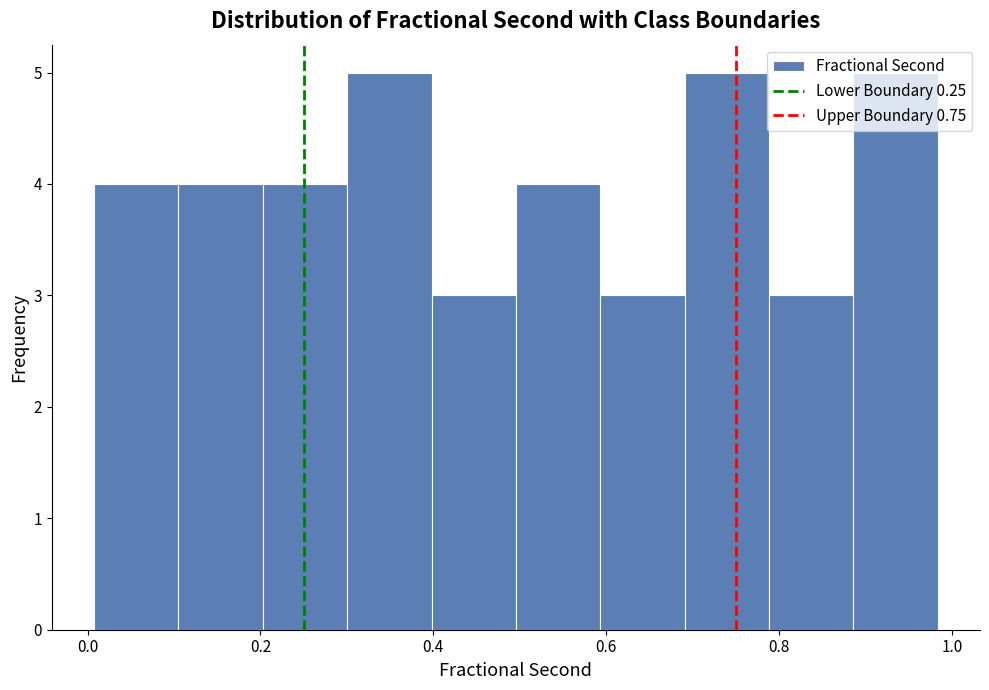

What is the height of the bar covering 0.30 to 0.40 on the x-axis? Neither the bar edges nor the heights are printed on the chart, so give them approximately, as read against the axes.

5